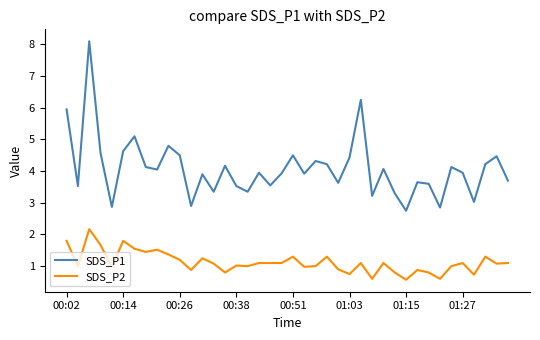

True or false: SDS_P1 and SDS_P2 cross at least once.

False